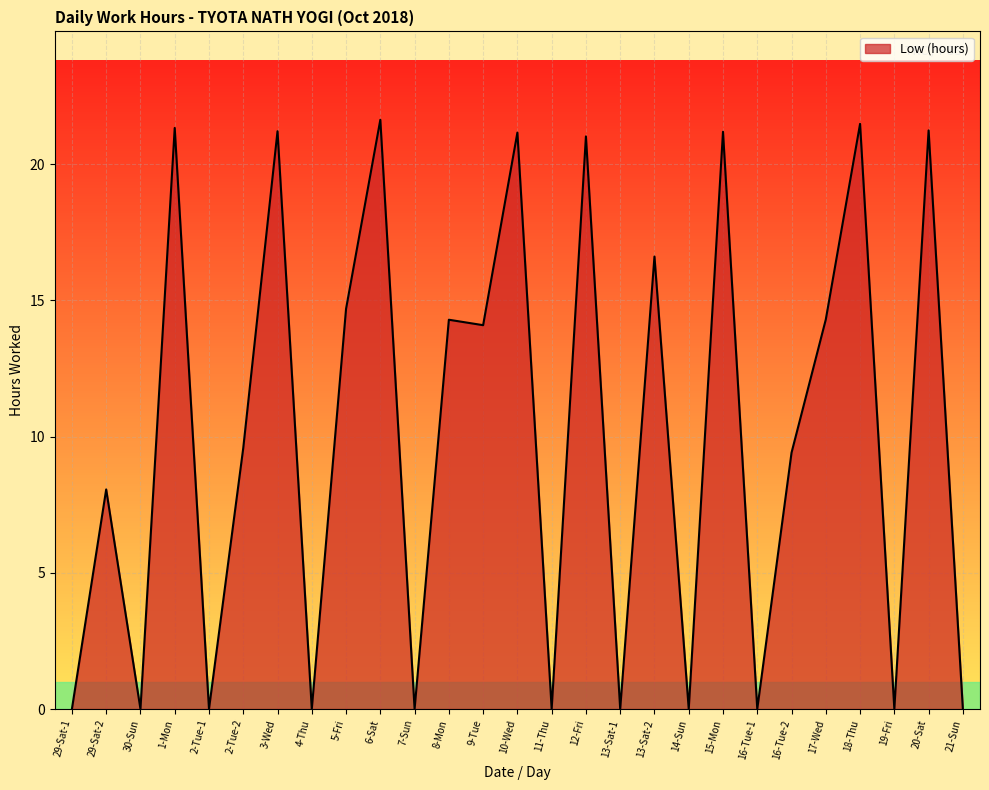

Which has a higher value, 21-Sun or 9-Tue?

9-Tue